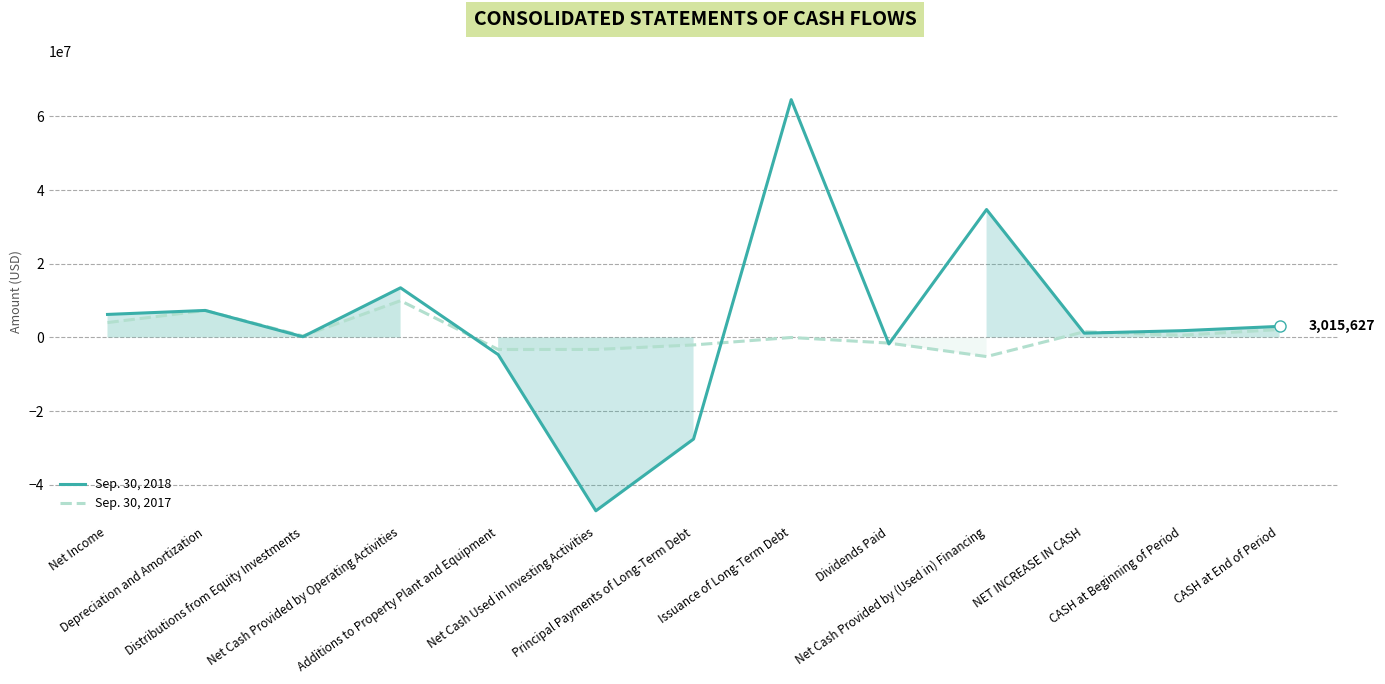

At which category does the chart reach its minimum across all series?

Net Cash Used in Investing Activities